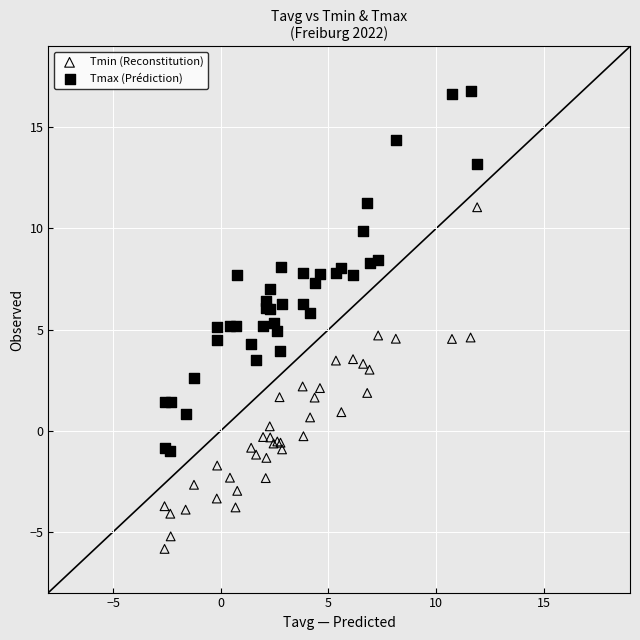

Which series reaches the maximum Y coordinate?

Tmax (Prédiction)